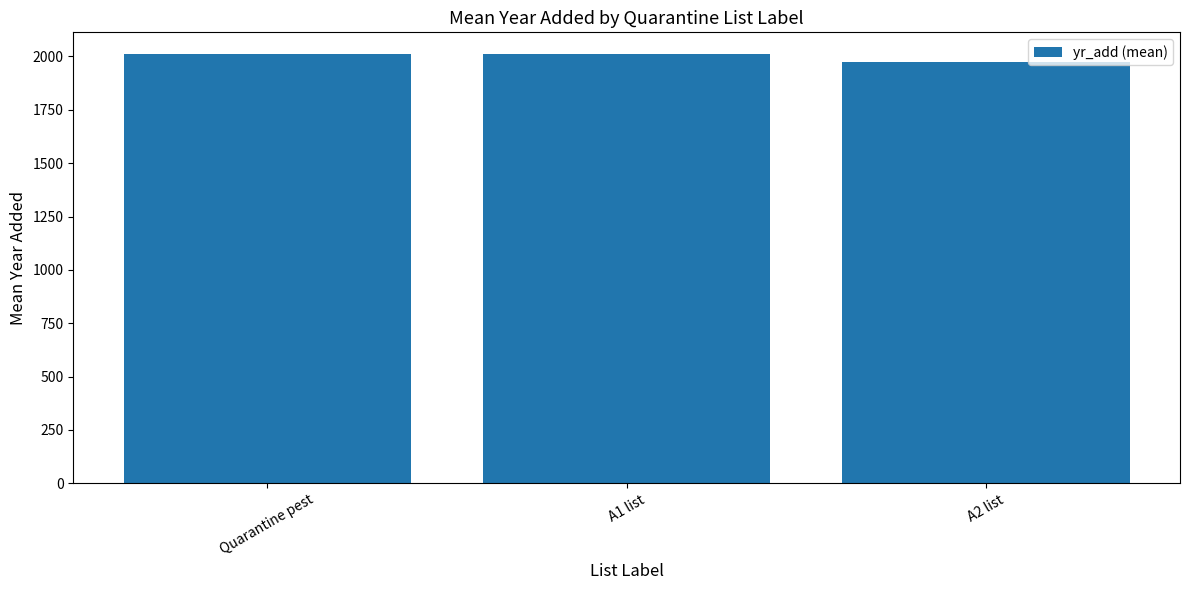

What is the minimum value shown in the chart?

1975.0